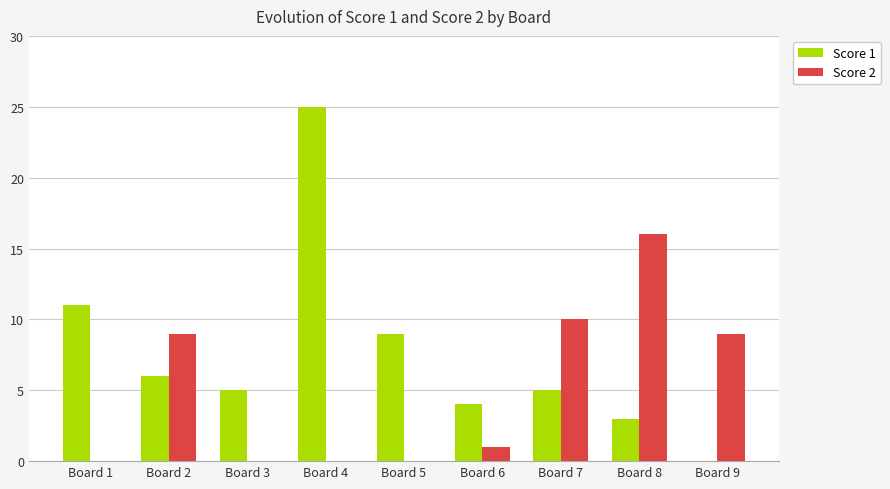

Are the bars horizontal?

No